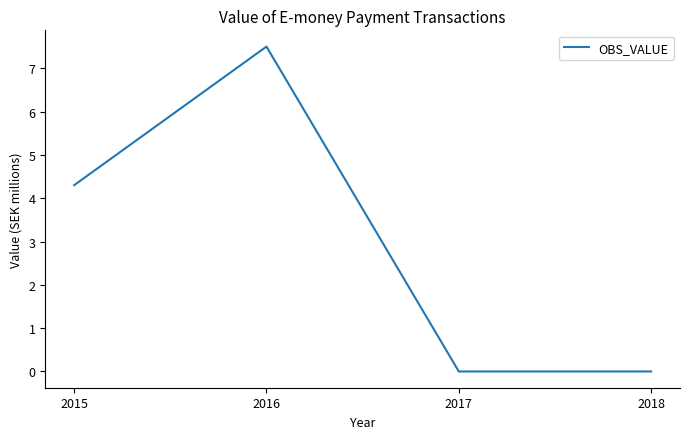

Is it true that the value at 2015 is 4.3?

True